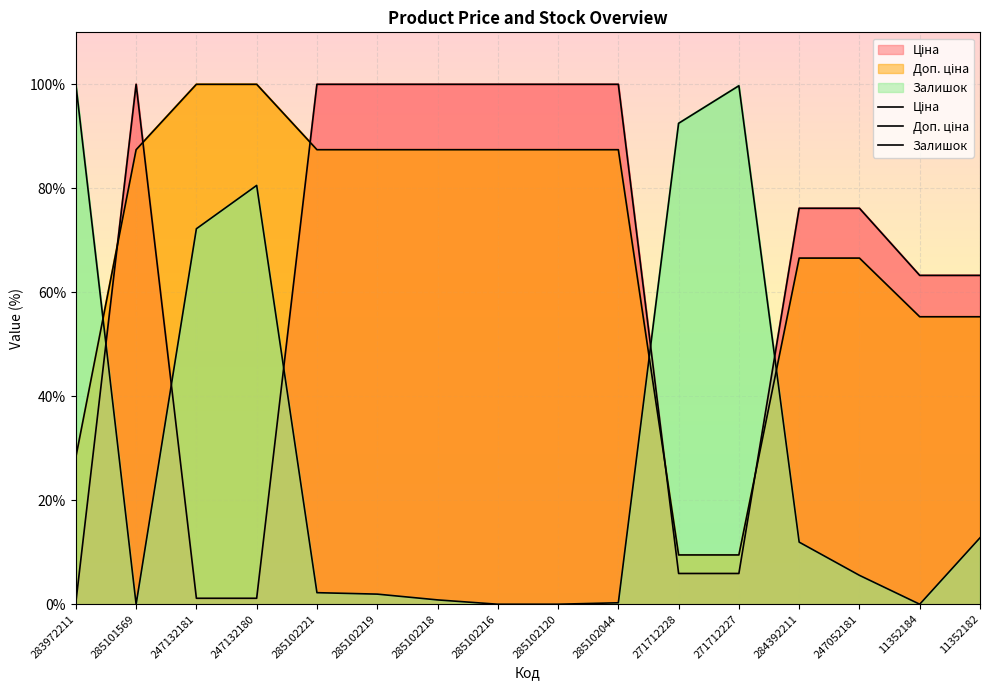

At which category is the sum across all series the highest?

285102221